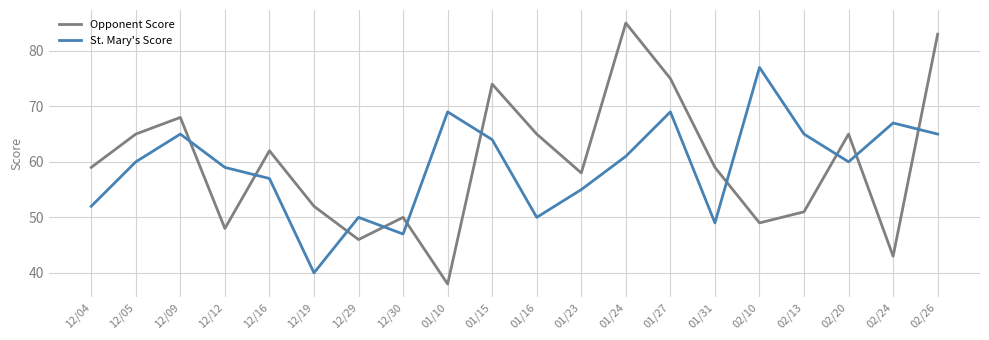

Between which two adjacent categories do Opponent Score and St. Mary's Score first intersect?

12/09 and 12/12